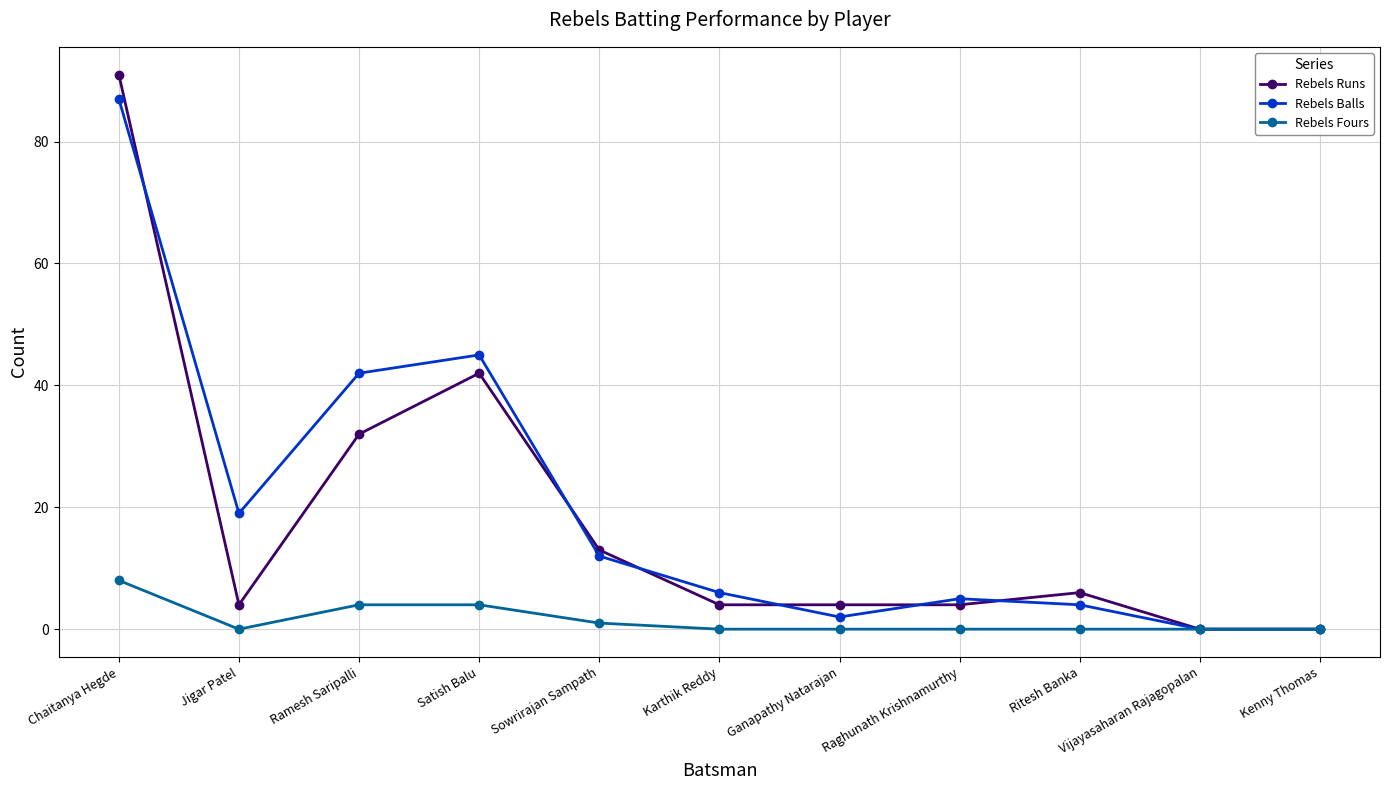

Where is the first local maximum for Rebels Runs?

Satish Balu